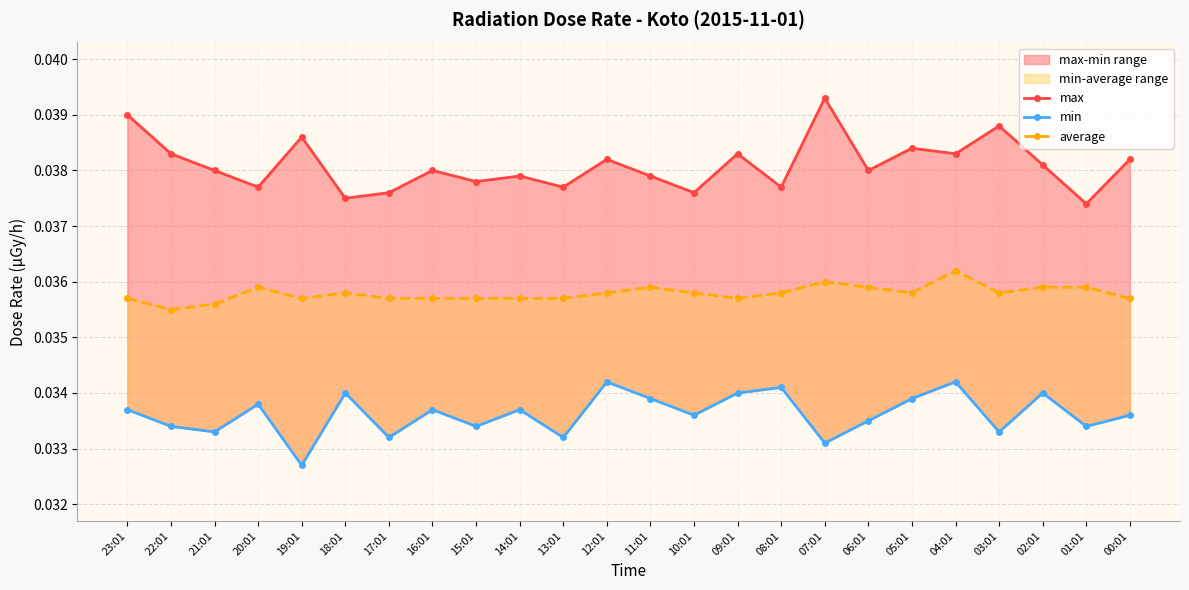

True or false: max and min intersect in this chart.

False